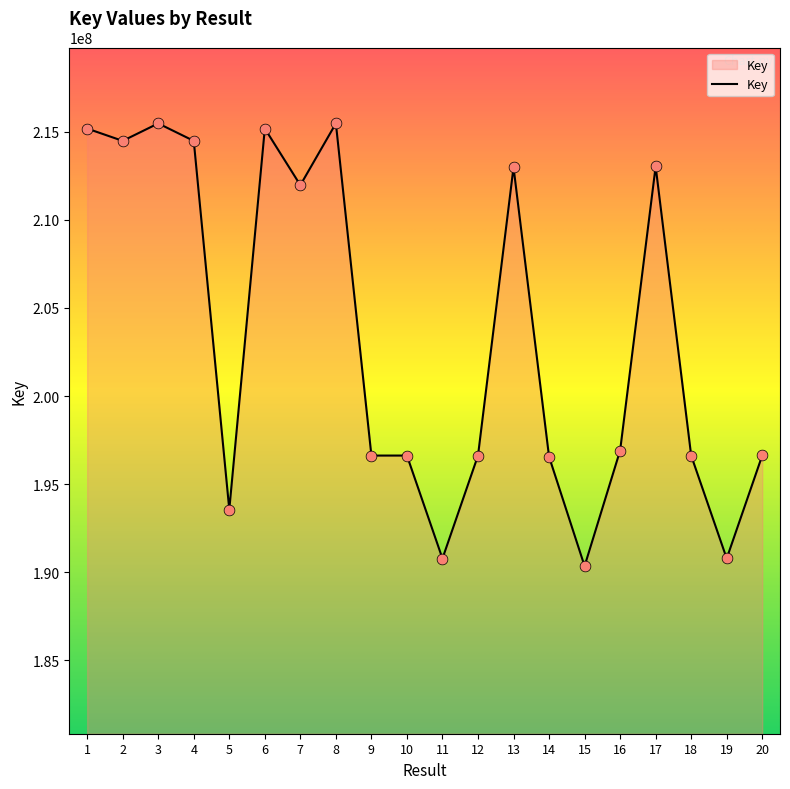

What is the ratio of the value at 1 to the value at 5?

1.1